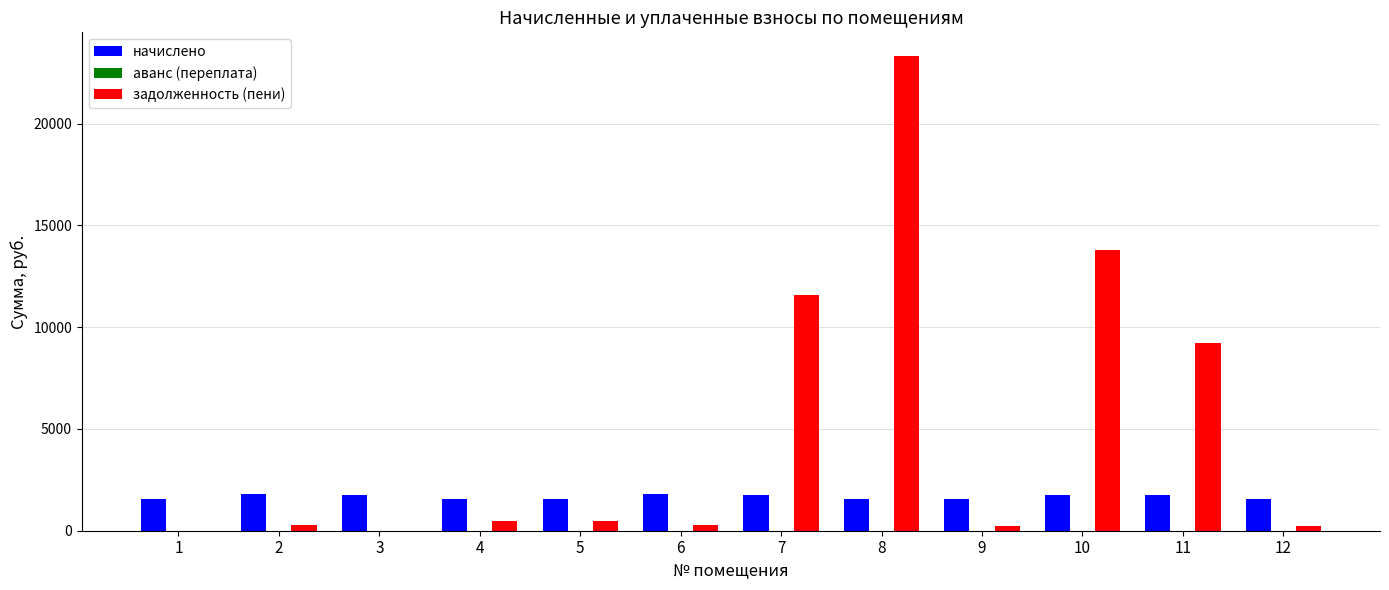

What is the maximum value for начислено?

1786.7